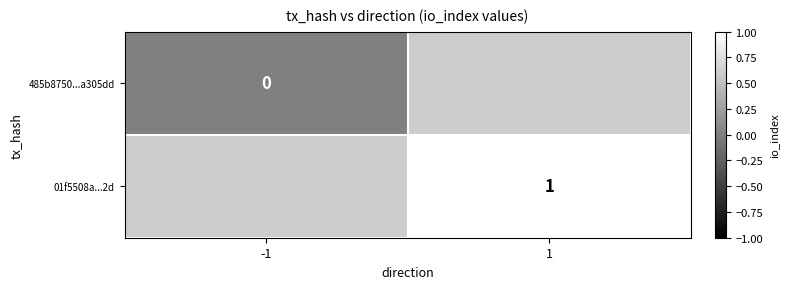

The 01f5508a...2d series shows 2 at 1. True or false?

False